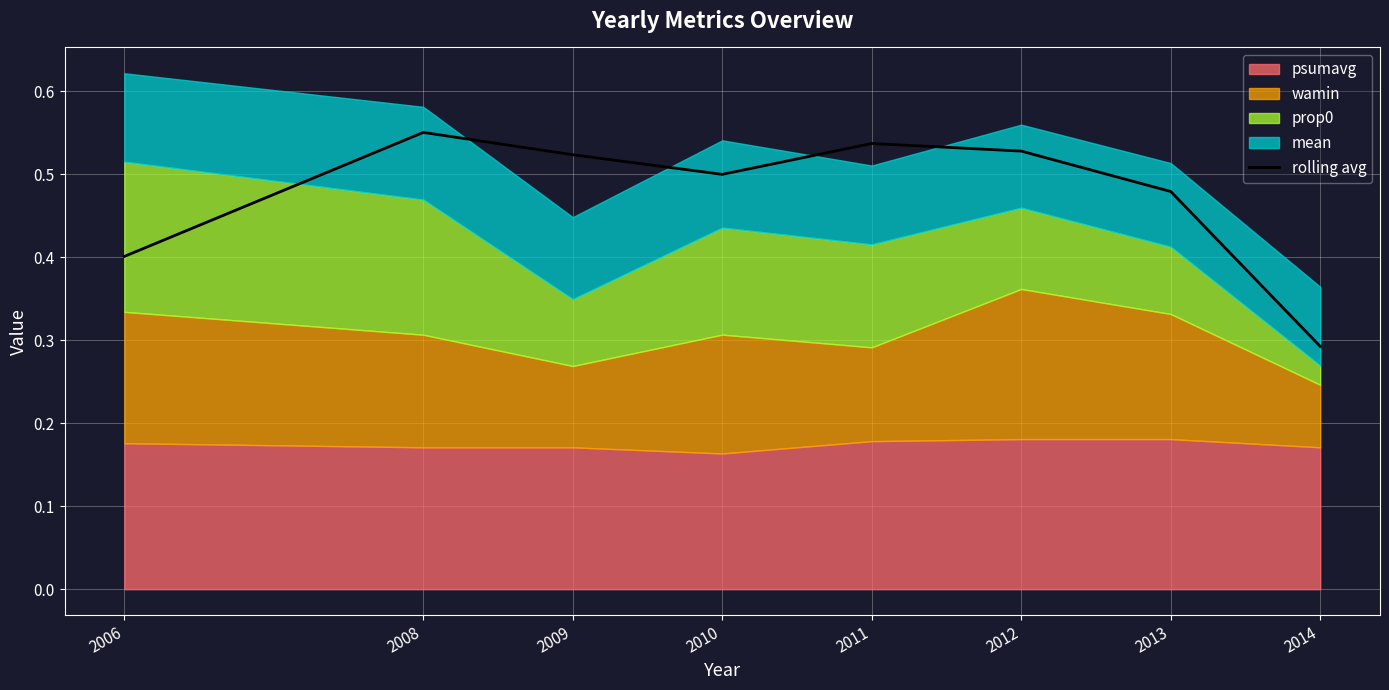

What is the value of the 7th point from the left?

0.5